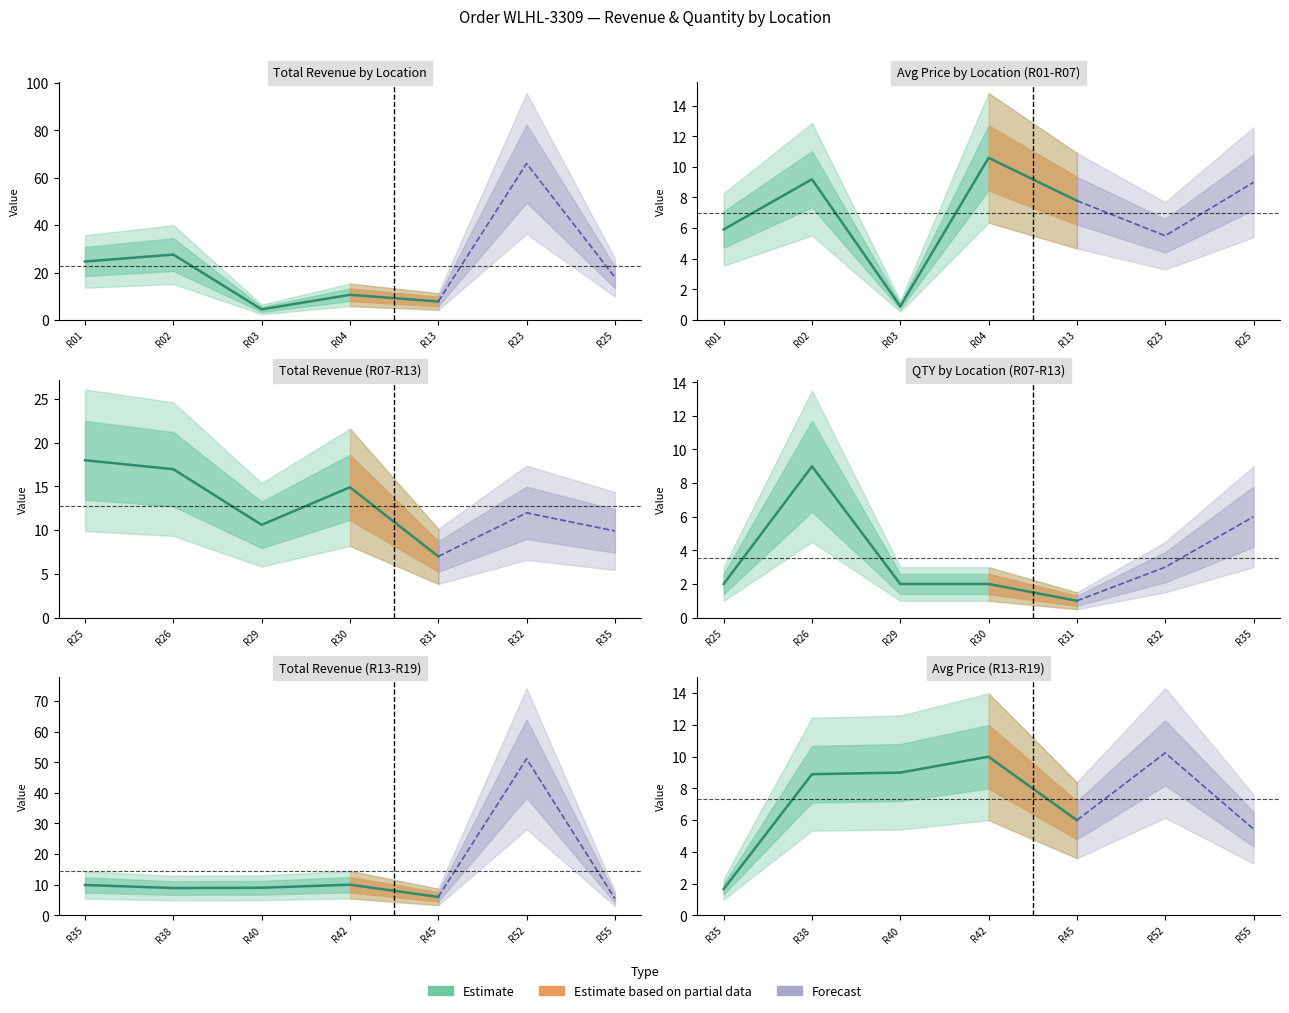

True or false: Total has a value of 1.8 at 18.

False